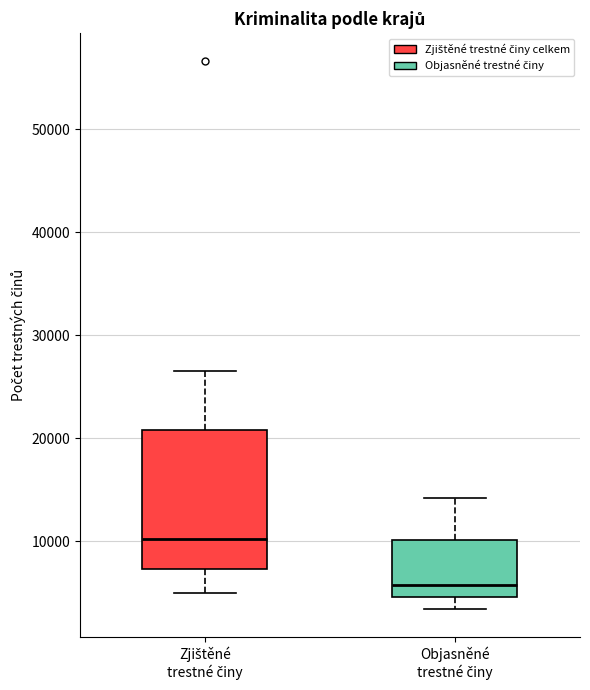

Reading left to right, transcribe this box plot: for each box, give where its median line is, the range the box spans, and where its two whiskers end, as read against the y-axis. The values are not printed on the chart, so give them approximately, as read against the axis.

Zjištěné trestné činy: median 10000, box 7000 to 21000, whiskers 5000 to 27000
Objasněné trestné činy: median 6000, box 5000 to 10000, whiskers 3000 to 14000